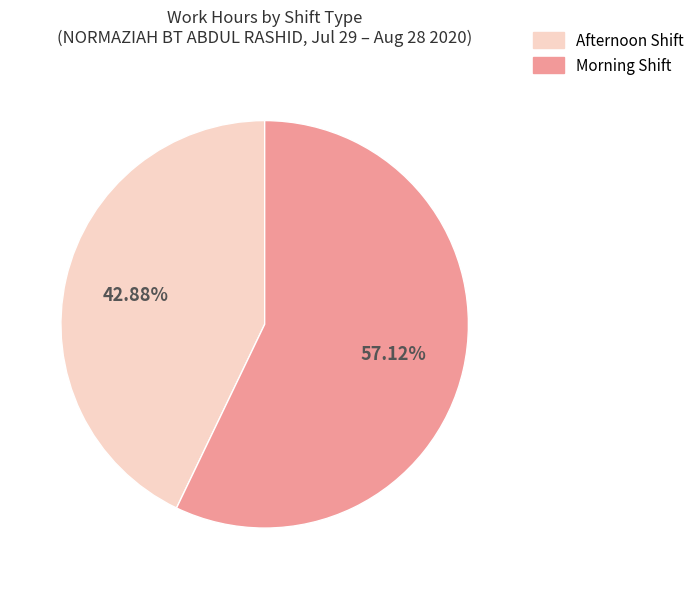

Count the number of slices in the pie.

2